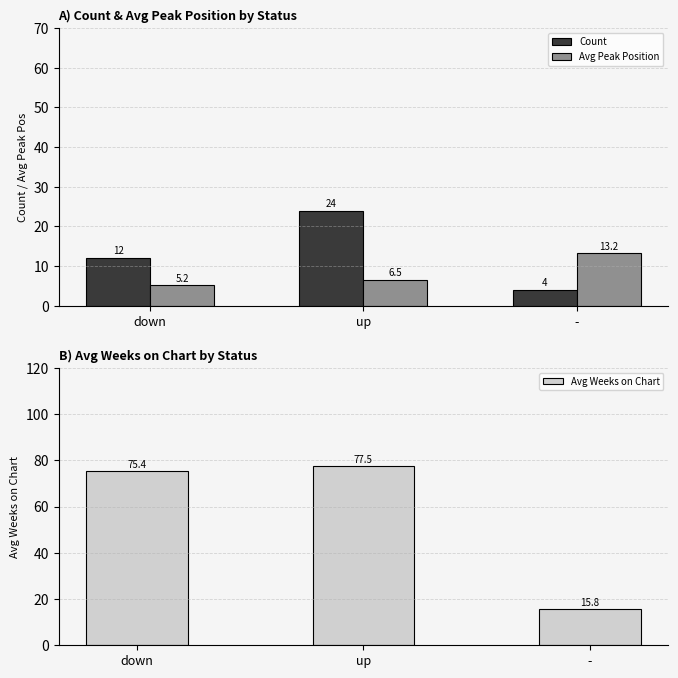

What is the spread (max minus min) of values at down?

70.2